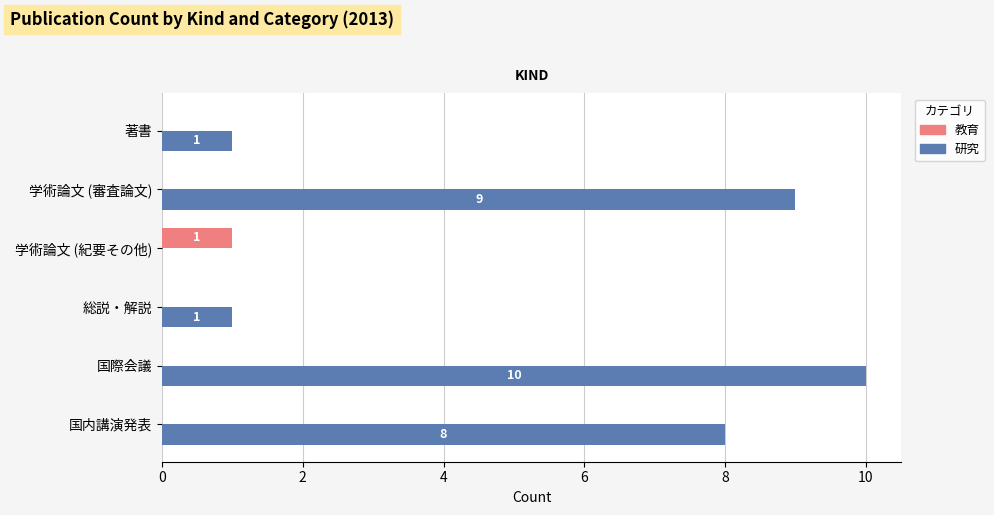

How many values in 教育 are above zero?

1